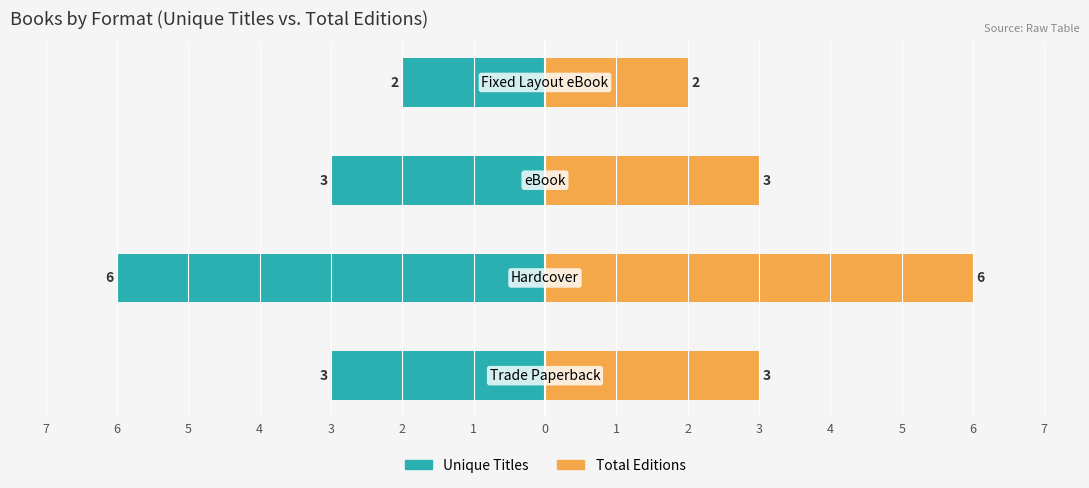

What is the sum of all Total Editions values?

14